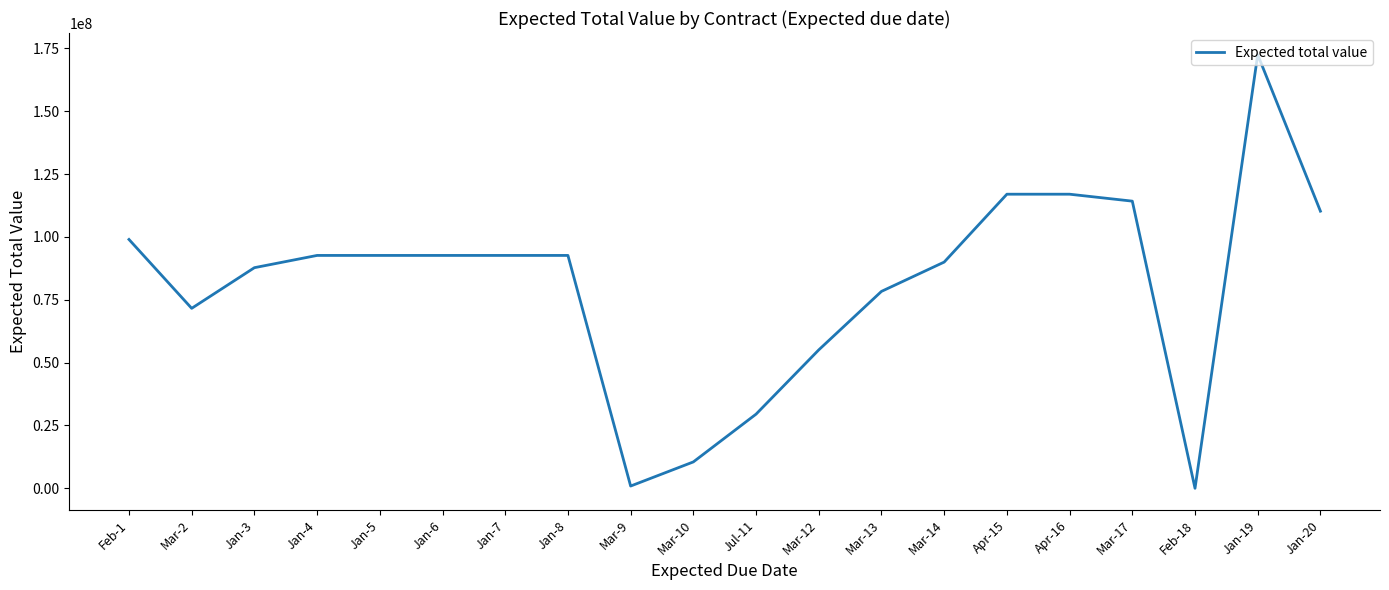

The value at Feb-18 is 117491491. True or false?

False